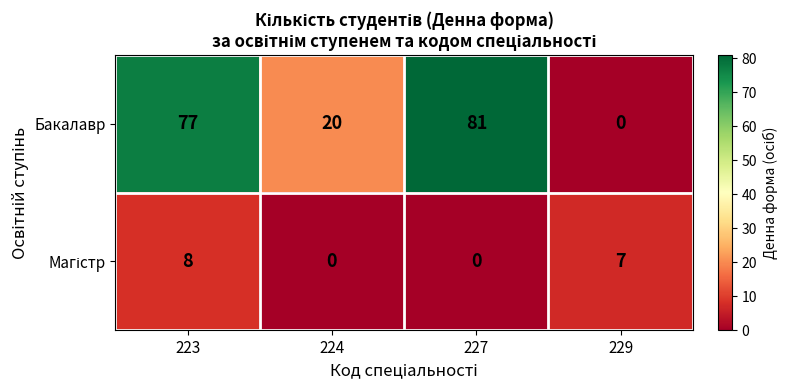

What is the total value across all series at 224?

20